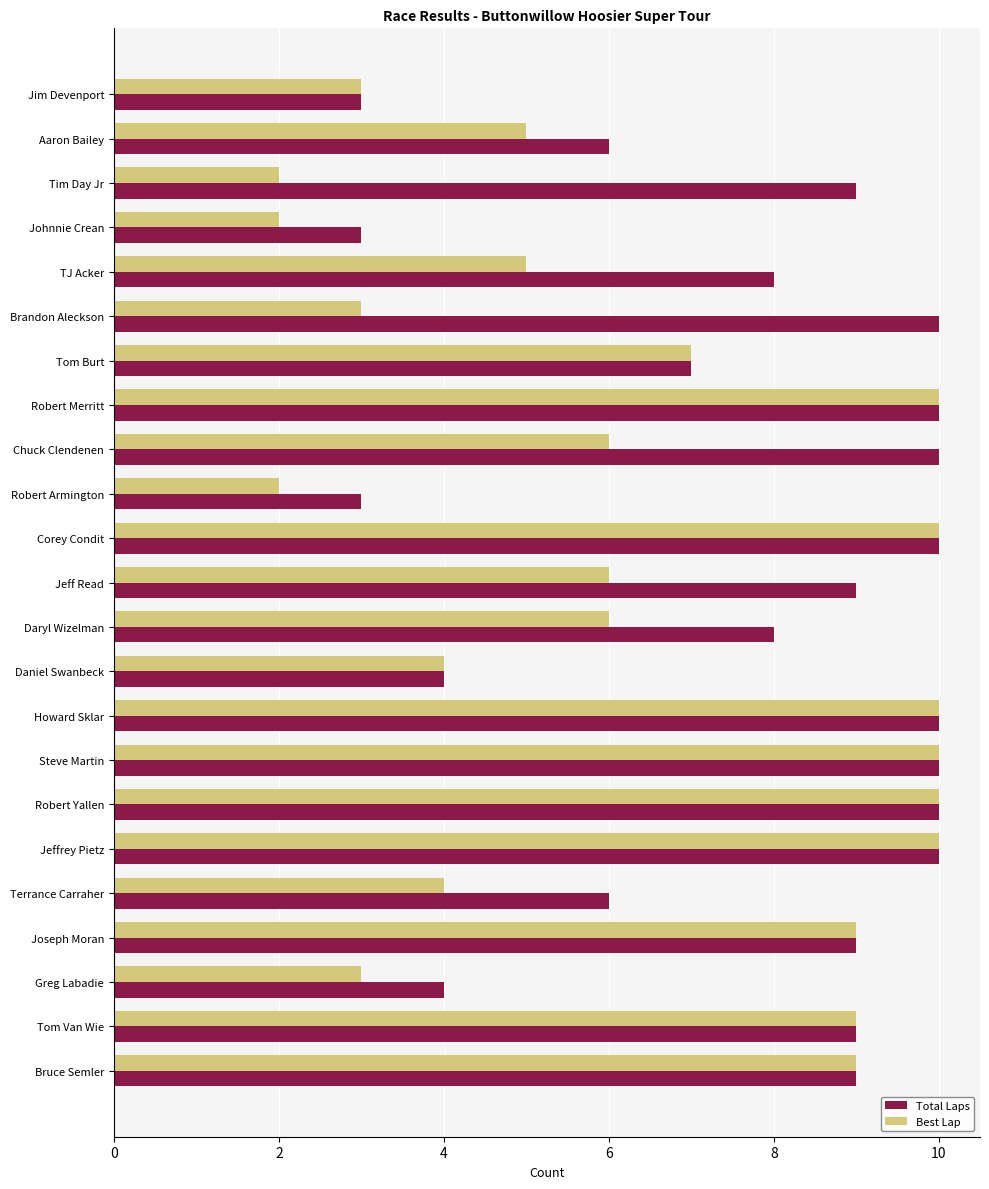

Which series has the largest range (max minus min)?

Best Lap